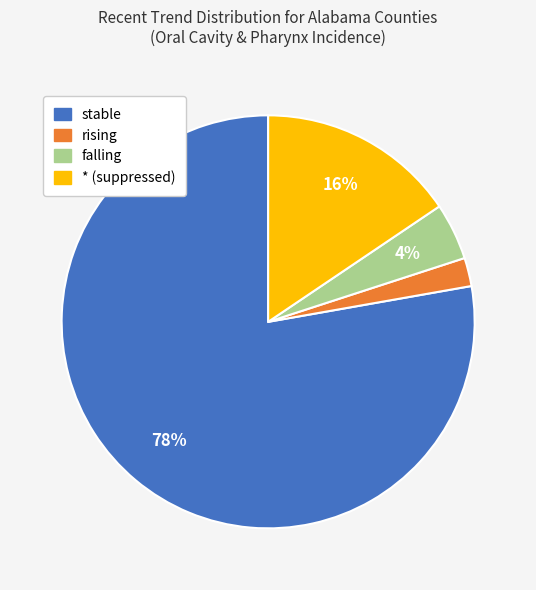

Do stable and * (suppressed) together represent more than half of the pie?

Yes